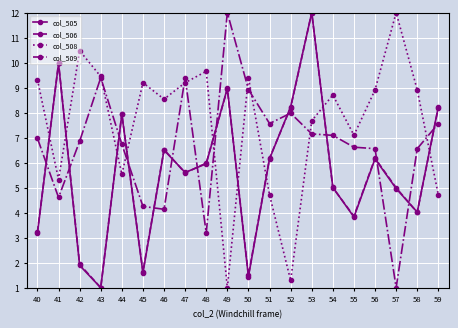

Reading left to right, transcribe all the data shown in this chart.

col_505: 3.2	10.0	1.9	1.0	7.9	1.6	6.5	5.6	6.0	9.0	1.4	6.2	8.2	12.0	5.0	3.8	6.2	5.0	4.0	8.2
col_506: 3.2	10.0	1.9	1.0	8.0	1.6	6.5	5.6	6.0	8.9	1.5	6.2	8.2	12.0	5.0	3.9	6.2	5.0	4.0	8.2
col_508: 9.3	5.3	10.5	9.4	5.5	9.2	8.5	9.2	9.7	1.0	9.4	4.7	1.3	7.7	8.7	7.1	8.9	12.0	8.9	4.7
col_509: 7.0	4.6	6.9	9.4	6.7	4.3	4.1	9.4	3.2	12.0	8.9	7.6	8.0	7.2	7.1	6.6	6.6	1.0	6.6	7.6